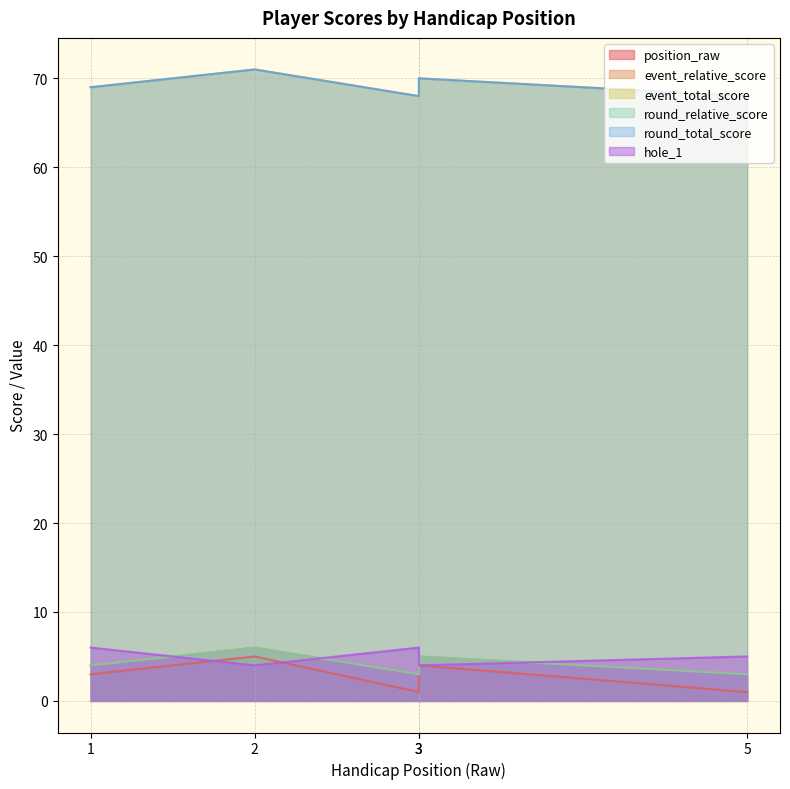

Reading right to left, extract all data points from this chart.

position_raw: 5=1	3=4	3=1	2=5	1=3
event_relative_score: 5=3	3=5	3=3	2=6	1=4
event_total_score: 5=68	3=70	3=68	2=71	1=69
round_relative_score: 5=3	3=5	3=3	2=6	1=4
round_total_score: 5=68	3=70	3=68	2=71	1=69
hole_1: 5=5	3=4	3=6	2=4	1=6